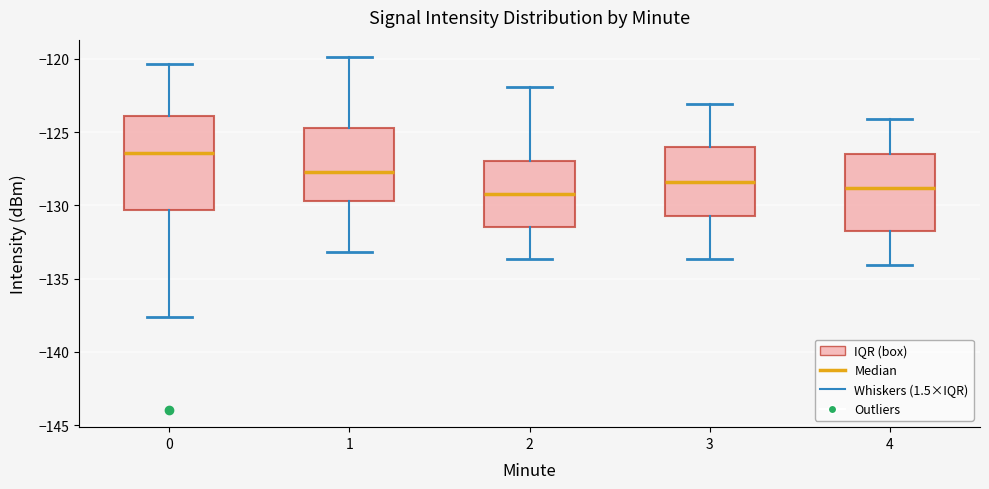

Reading left to right, transcribe this box plot: for each box, give where its median line is, the range the box spans, and where its two whiskers end, as read against the y-axis. The values are not printed on the chart, so give them approximately, as read against the axis.

0: median -126.5, box -130.5 to -124.0, whiskers -137.5 to -120.5
1: median -127.5, box -129.5 to -124.5, whiskers -133.0 to -120.0
2: median -129.0, box -131.5 to -127.0, whiskers -133.5 to -122.0
3: median -128.5, box -130.5 to -126.0, whiskers -133.5 to -123.0
4: median -129.0, box -131.5 to -126.5, whiskers -134.0 to -124.0